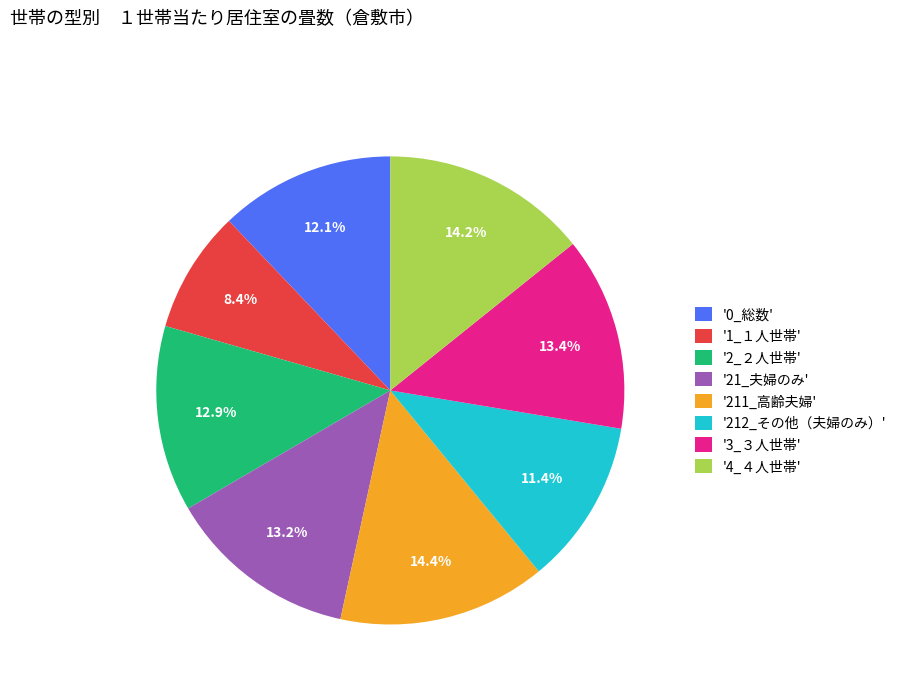

Is '212_その他（夫婦のみ）' the majority of the pie?

No